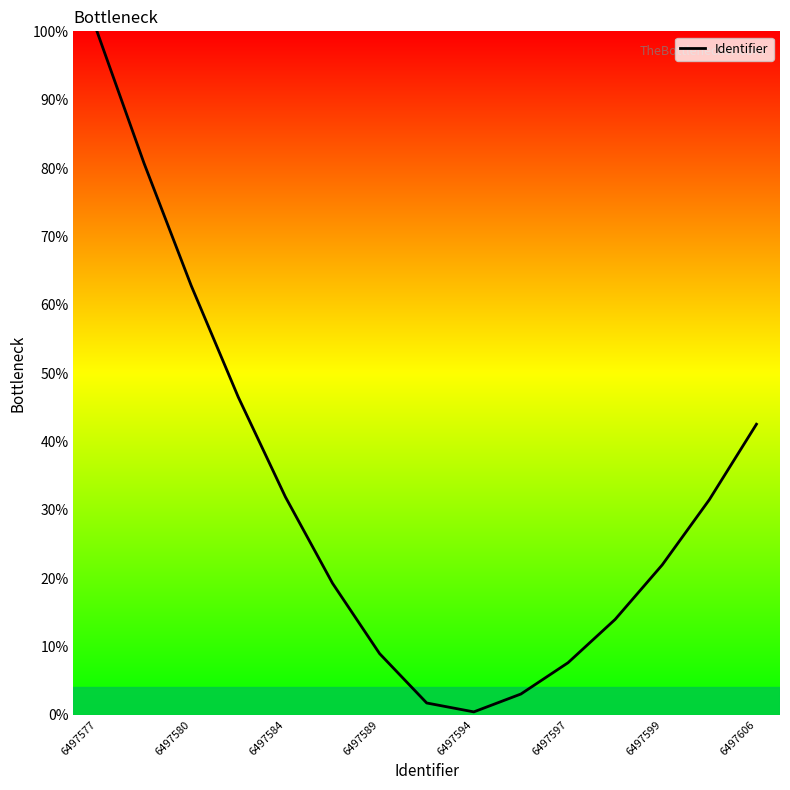

Reading left to right, extract all data points from this chart.

100.0	80.7	62.8	46.5	31.9	19.2	8.9	1.7	0.4	3.0	7.6	14.0	21.9	31.5	42.5